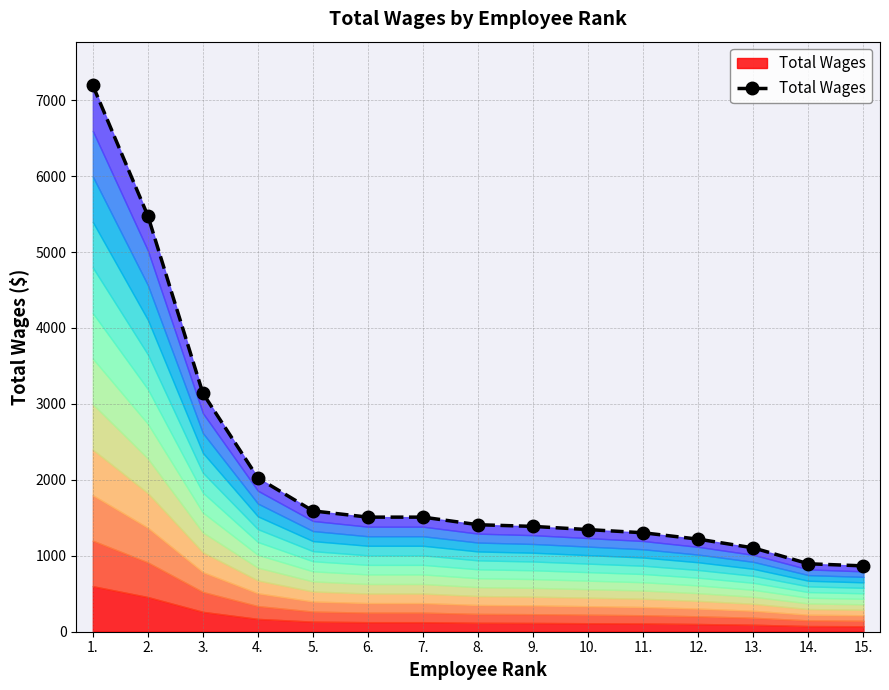

What is the sum of the values at 4. and 10.?

3370